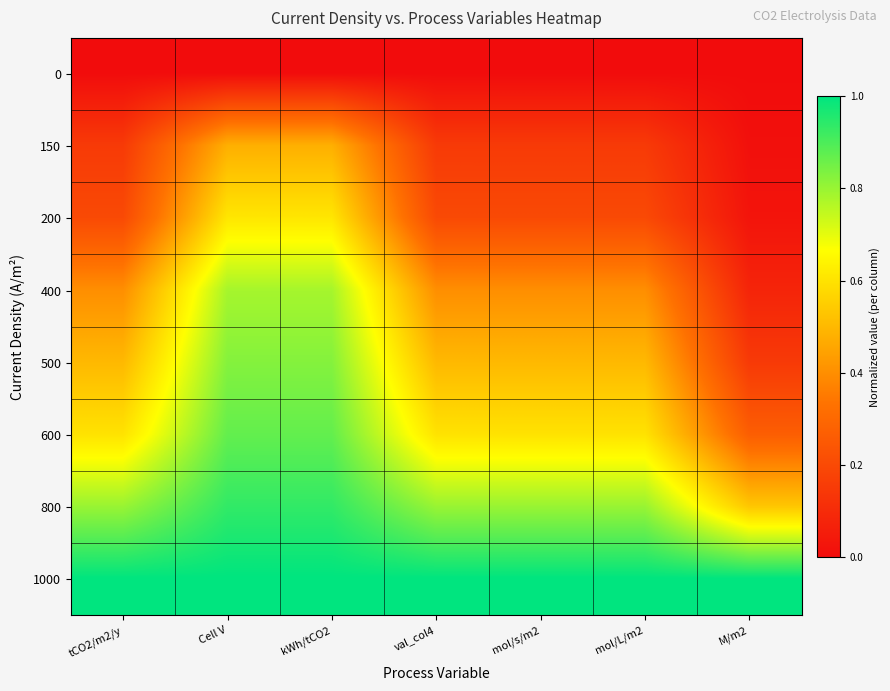

Rank the series by their maximum value, from highest to lowest.

1000, 800, 600, 500, 400, 200, 150, 0